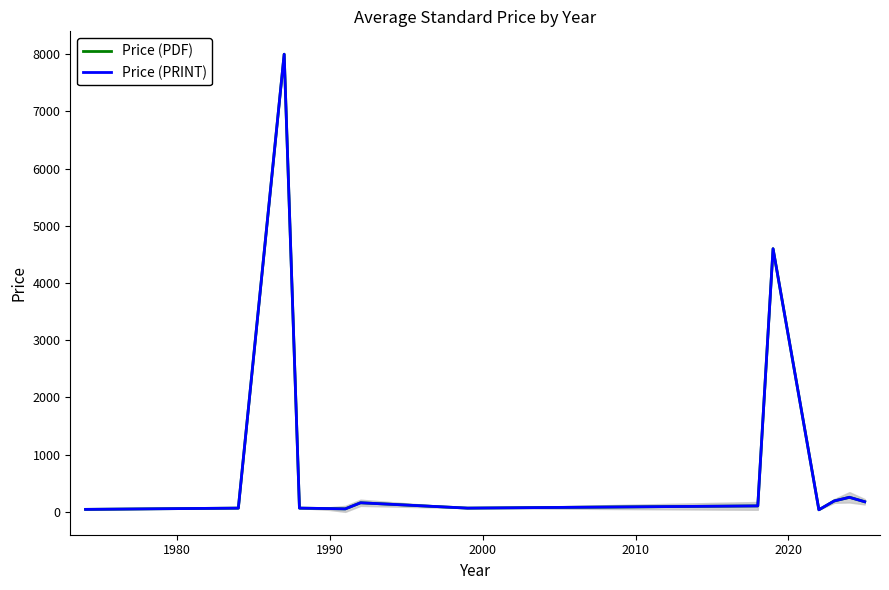

True or false: Price (PDF) has a value of 65.0 at 2000.

True